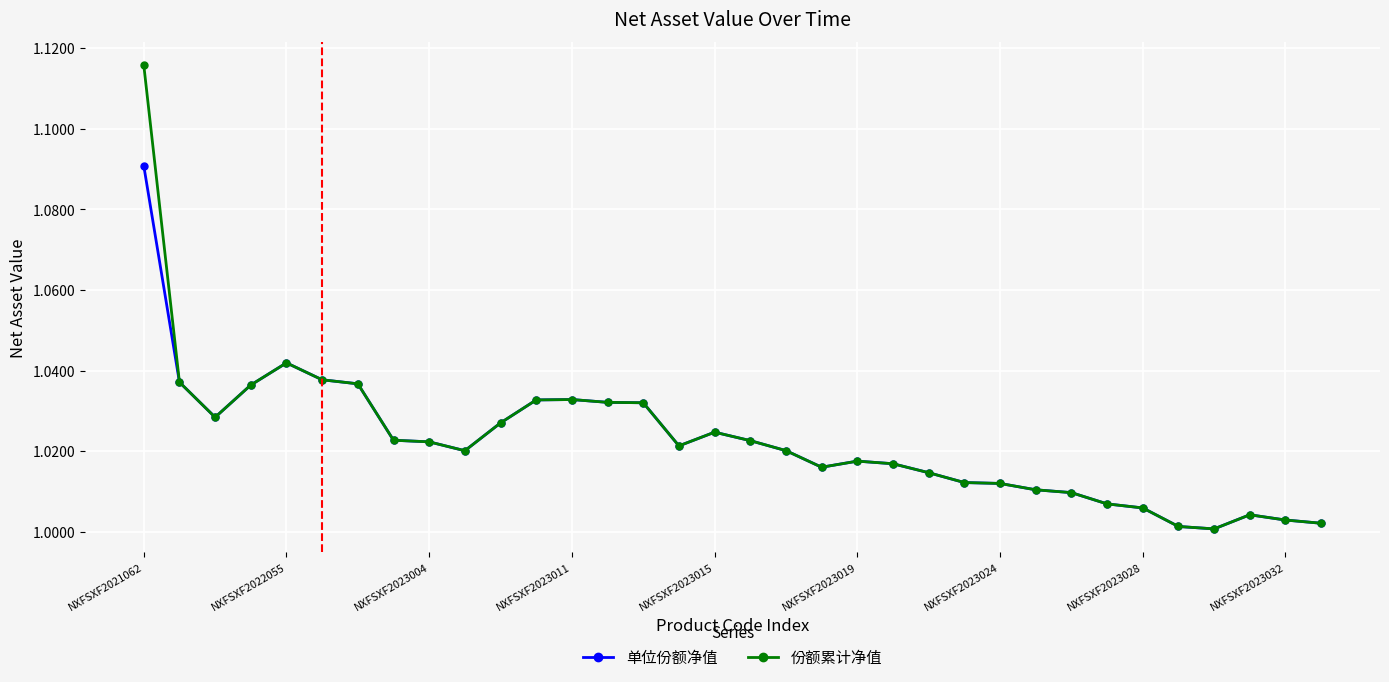

Rank the series by their maximum value, from lowest to highest.

单位份额净值, 份额累计净值